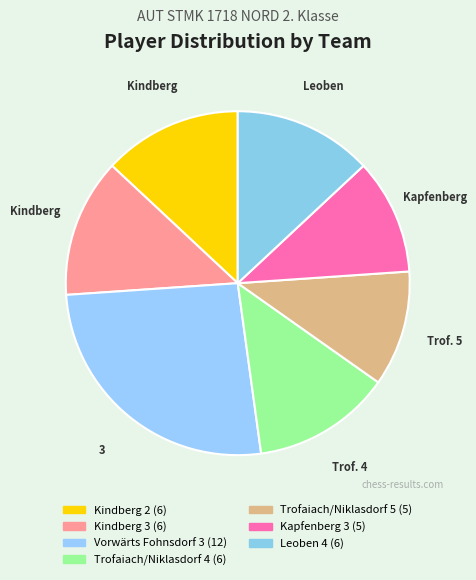

What is the largest slice in the pie chart?

Vorwärts Fohnsdorf 3